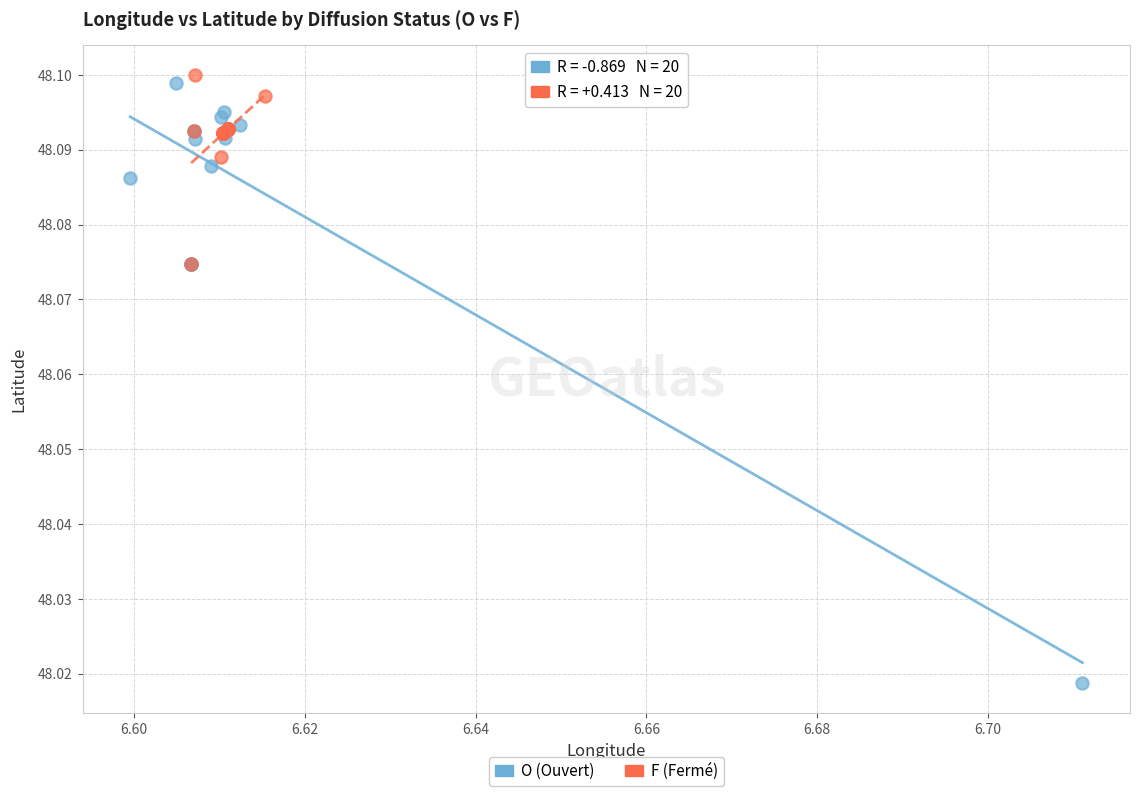

Which series has the widest spread of Y values?

O (Ouvert)